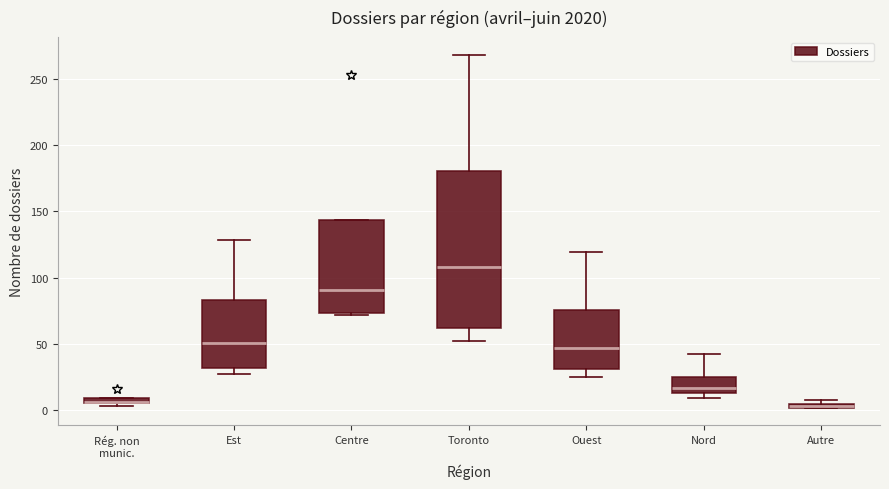

Where is the lower edge of the box for Est on the y-axis? The values are not printed on the chart, so give them approximately, as read against the axis.

30